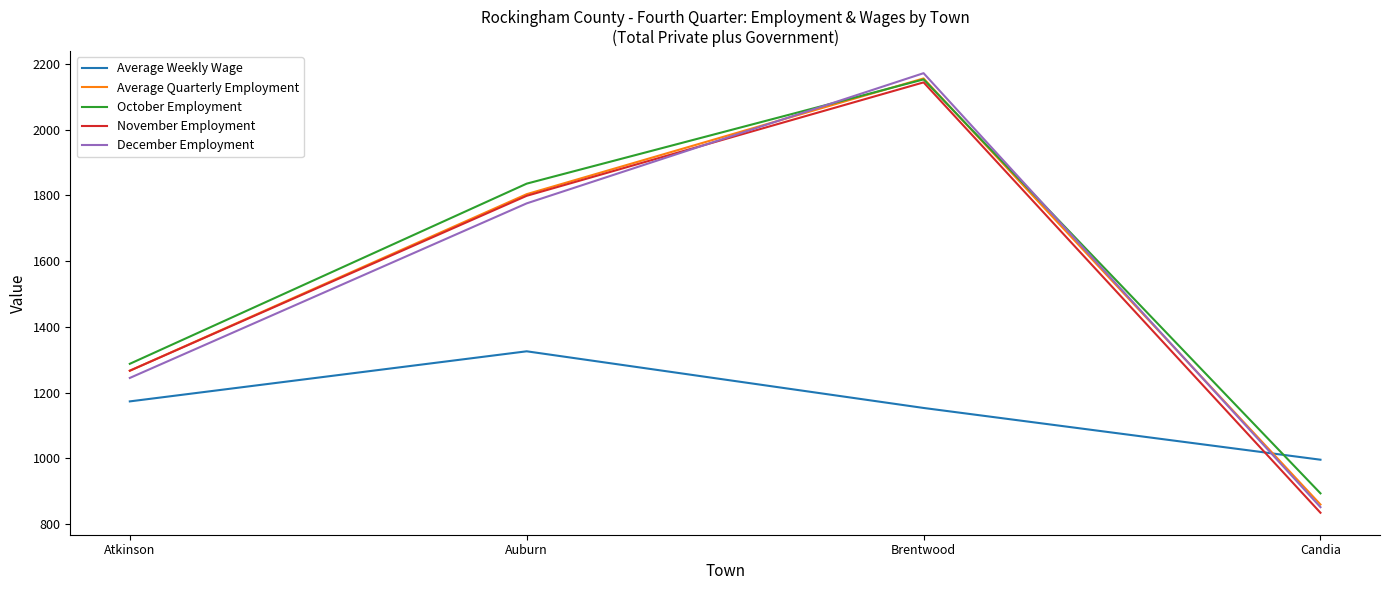

How many interior local peaks does the Average Quarterly Employment series have?

1